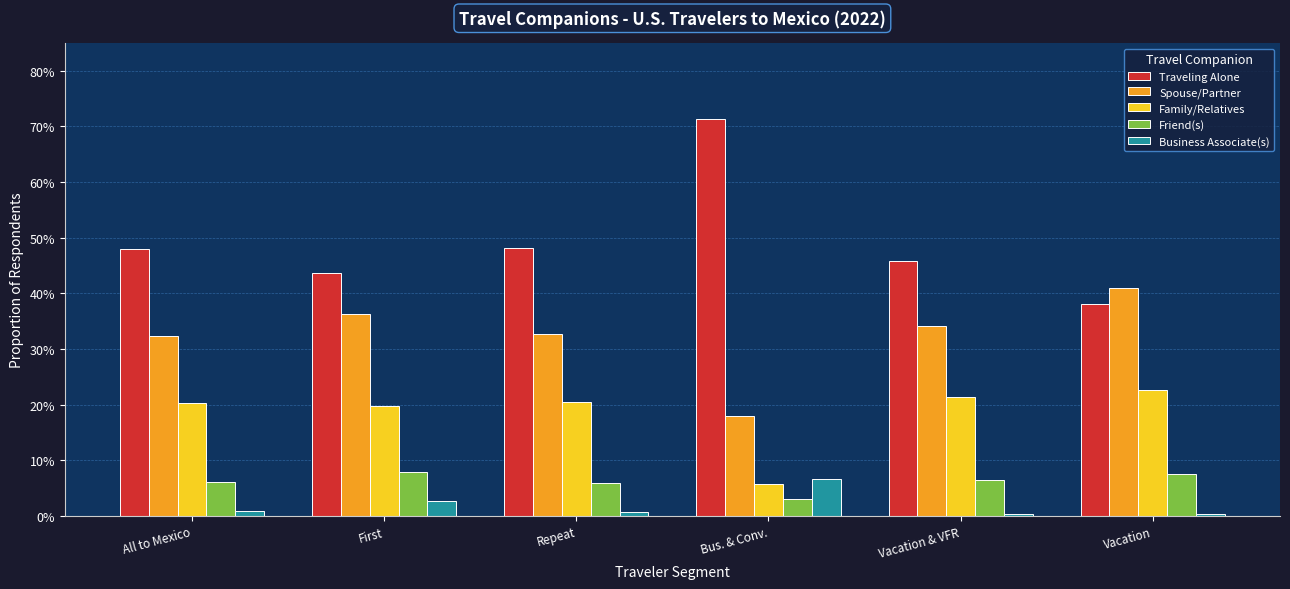

List the labels in order of Friend(s) value, largest first.

First, Vacation, Vacation & VFR, All to Mexico, Repeat, Bus. & Conv.